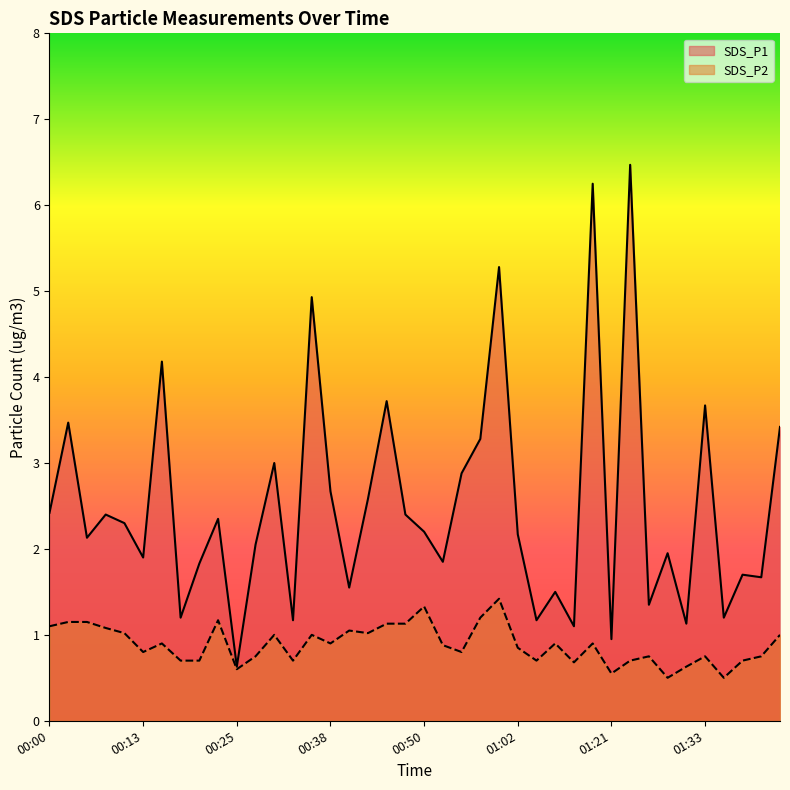

Reading left to right, extract all data points from this chart.

SDS_P1: 00:00=2.4	00:03=3.5	00:05=2.1	00:08=2.4	00:10=2.3	00:13=1.9	00:15=4.2	00:17=1.2	00:20=1.8	00:22=2.4	00:25=0.6	00:28=2.0	00:30=3.0	00:33=1.2	00:35=4.9	00:38=2.7	00:40=1.6	00:43=2.6	00:45=3.7	00:47=2.4	00:50=2.2	00:52=1.9	00:55=2.9	00:57=3.3	01:00=5.3	01:02=2.2	01:05=1.2	01:07=1.5	01:09=1.1	01:18=6.2	01:21=0.9	01:23=6.5	01:26=1.4	01:28=1.9	01:31=1.1	01:33=3.7	01:35=1.2	01:38=1.7	01:40=1.7	01:43=3.4
SDS_P2: 00:00=1.1	00:03=1.1	00:05=1.1	00:08=1.1	00:10=1.0	00:13=0.8	00:15=0.9	00:17=0.7	00:20=0.7	00:22=1.2	00:25=0.6	00:28=0.8	00:30=1.0	00:33=0.7	00:35=1.0	00:38=0.9	00:40=1.1	00:43=1.0	00:45=1.1	00:47=1.1	00:50=1.3	00:52=0.9	00:55=0.8	00:57=1.2	01:00=1.4	01:02=0.8	01:05=0.7	01:07=0.9	01:09=0.7	01:18=0.9	01:21=0.6	01:23=0.7	01:26=0.8	01:28=0.5	01:31=0.6	01:33=0.8	01:35=0.5	01:38=0.7	01:40=0.8	01:43=1.0